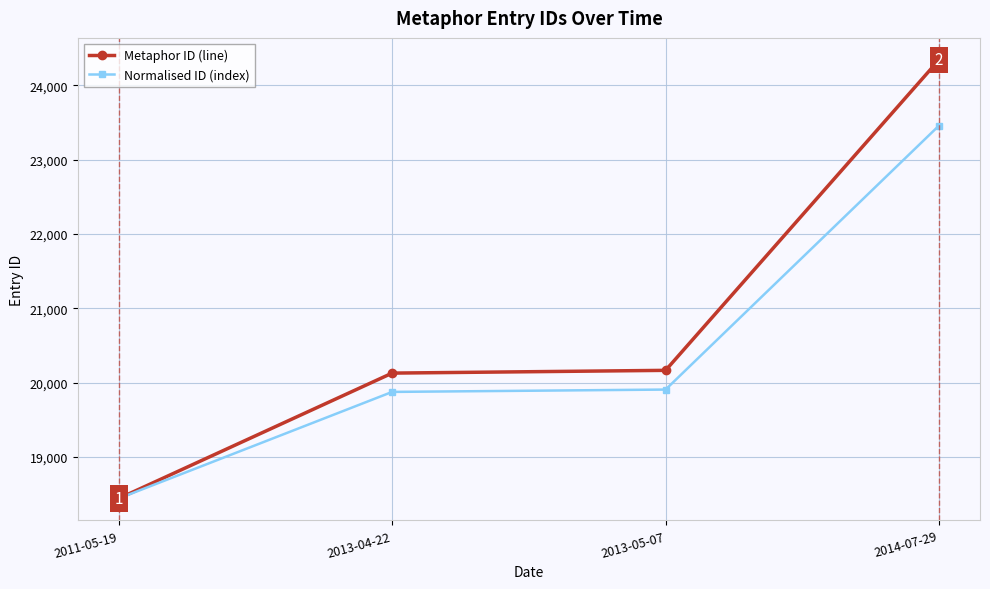

Where does the Normalised ID (index) series first go above 19907?

2013-05-07